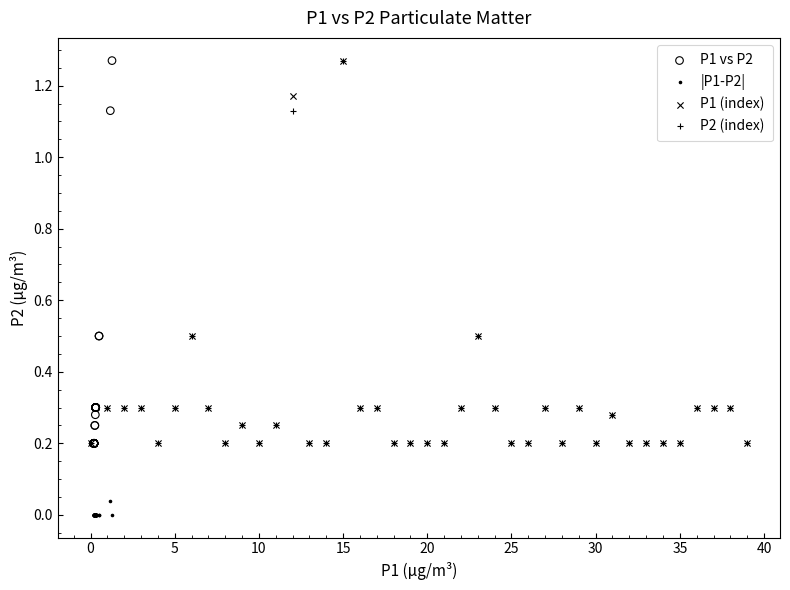

Which series contains the lowest Y value?

|P1-P2|